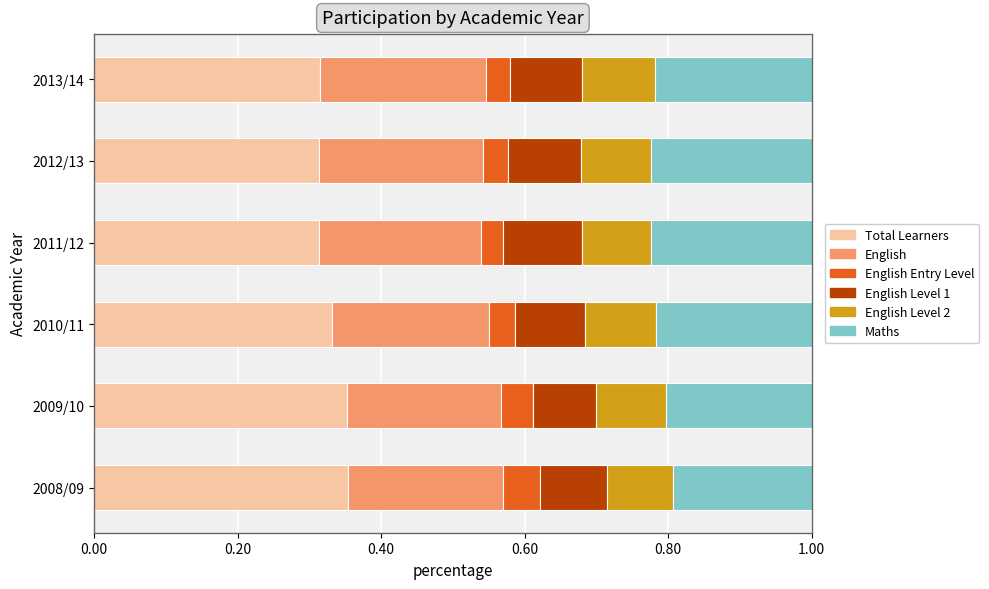

What is the total value across all series at 2011/12?

1.0